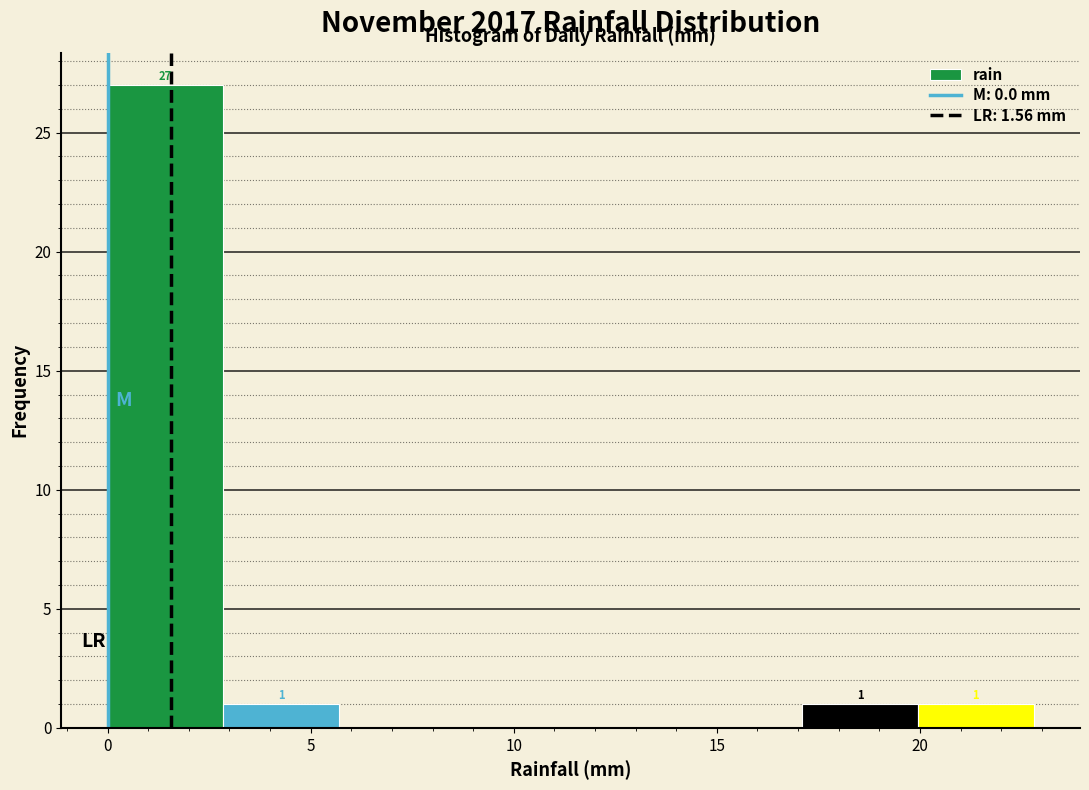

Which range on the x-axis has the tallest bar?

0.00 to 2.85